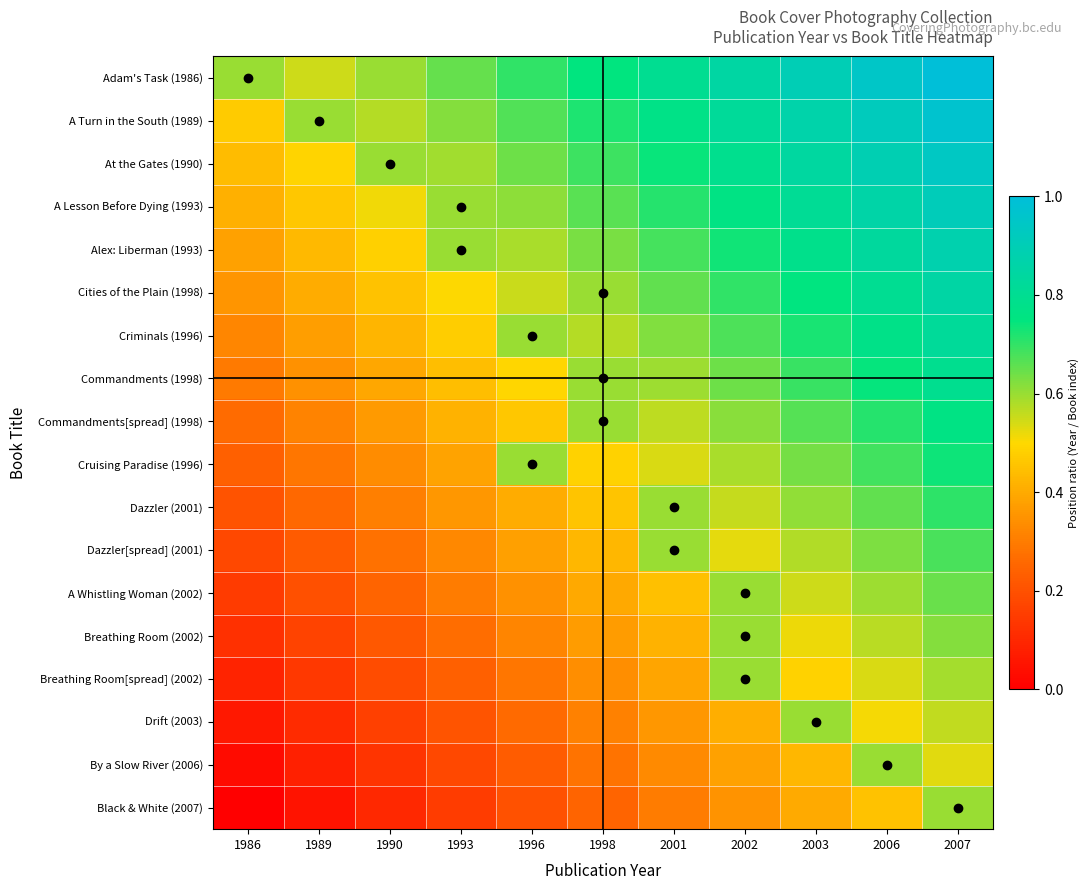

Rank the series by their maximum value, from highest to lowest.

Adam's Task (1986), A Turn in the South (1989), At the Gates (1990), A Lesson Before Dying (1993), Alex: Liberman (1993), Cities of the Plain (1998), Criminals (1996), Commandments (1998), Commandments[spread] (1998), Cruising Paradise (1996), Dazzler (2001), Dazzler[spread] (2001), A Whistling Woman (2002), Breathing Room (2002), Breathing Room[spread] (2002), Drift (2003), By a Slow River (2006), Black & White (2007)